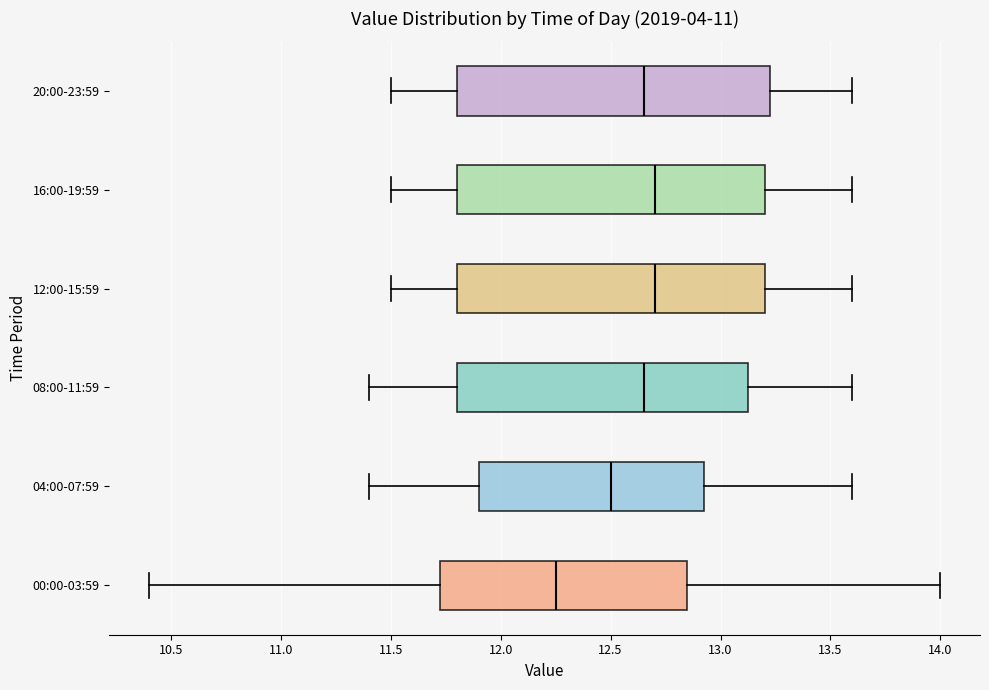

Reading bottom to top, transcribe this box plot: for each box, give where its median line is, the range the box spans, and where its two whiskers end, as read against the x-axis. The values are not printed on the chart, so give them approximately, as read against the axis.

00:00-03:59: median 12.25, box 11.70 to 12.85, whiskers 10.40 to 14.00
04:00-07:59: median 12.50, box 11.90 to 12.95, whiskers 11.40 to 13.60
08:00-11:59: median 12.65, box 11.80 to 13.15, whiskers 11.40 to 13.60
12:00-15:59: median 12.70, box 11.80 to 13.20, whiskers 11.50 to 13.60
16:00-19:59: median 12.70, box 11.80 to 13.20, whiskers 11.50 to 13.60
20:00-23:59: median 12.65, box 11.80 to 13.25, whiskers 11.50 to 13.60